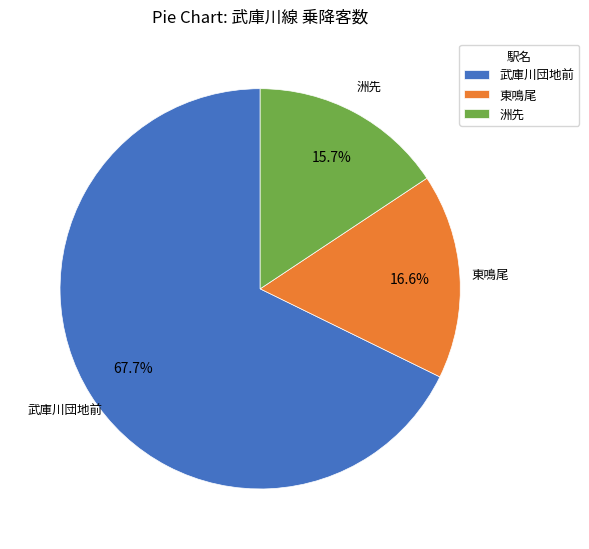

Which slice is the smallest?

洲先